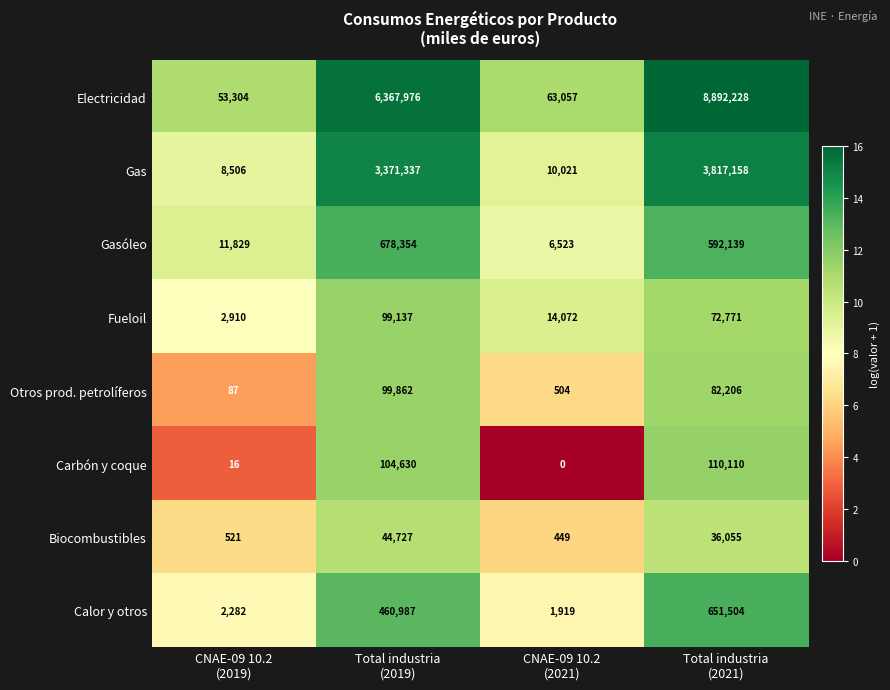

Count the number of categories in the chart.

4